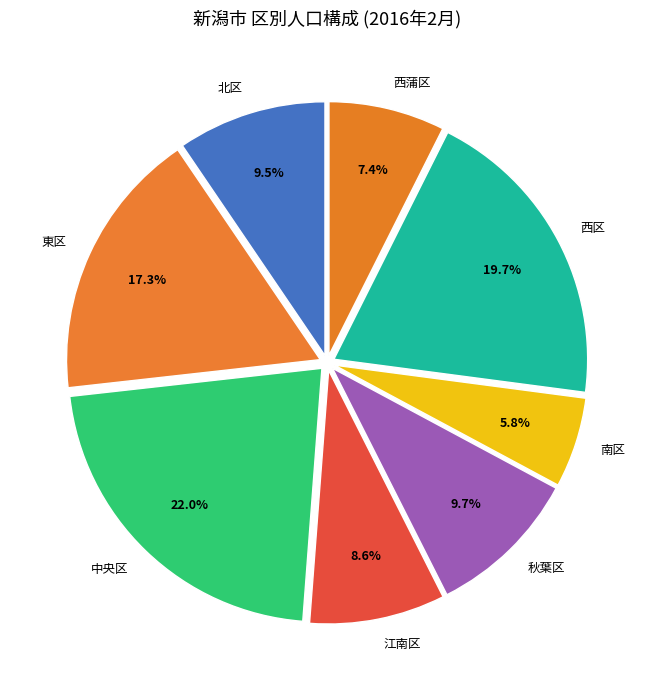

Which has a higher value, 西区 or 秋葉区?

西区